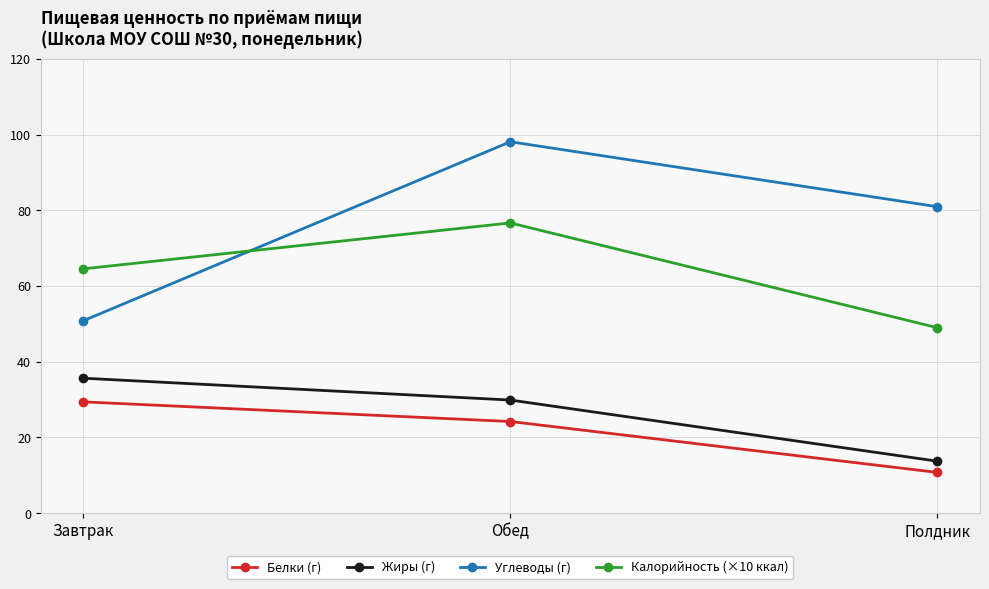

What is the difference between the highest and lowest values at Обед?

73.9